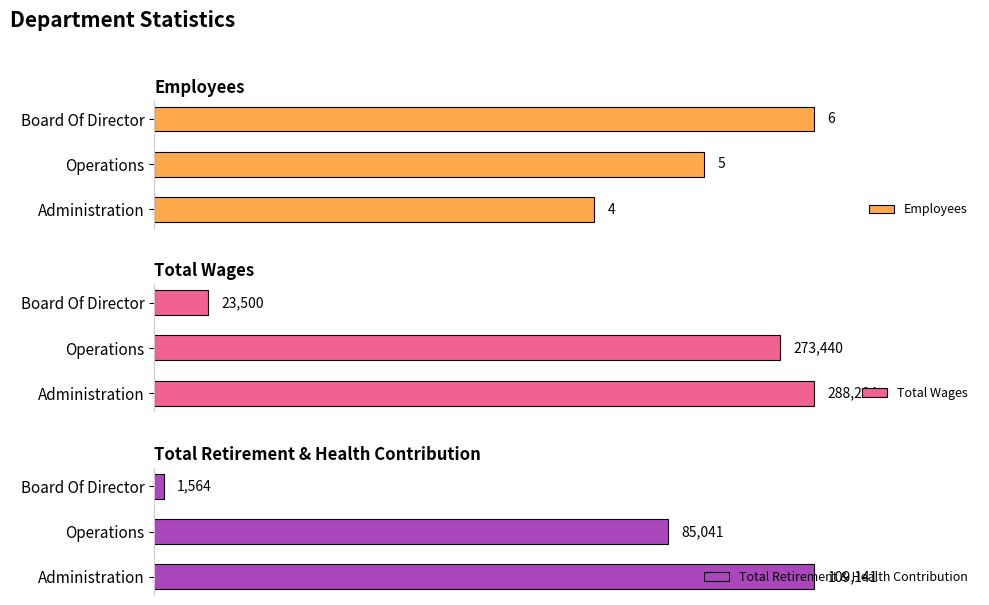

Rank the categories by Employees value from highest to lowest.

Board Of Director, Operations, Administration